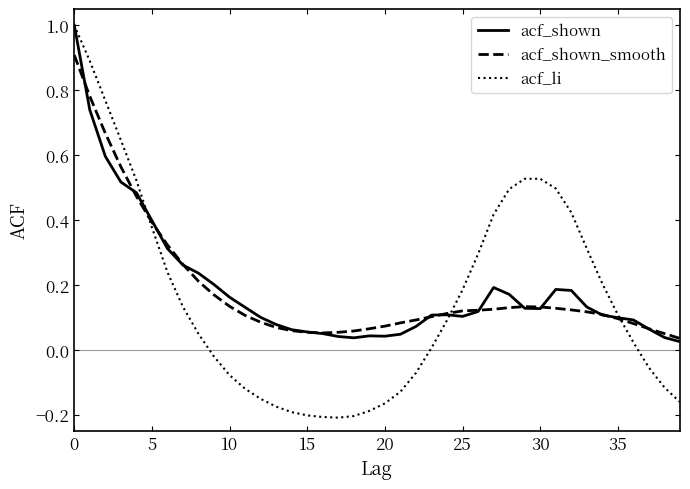

What is the maximum value for acf_shown?

1.0